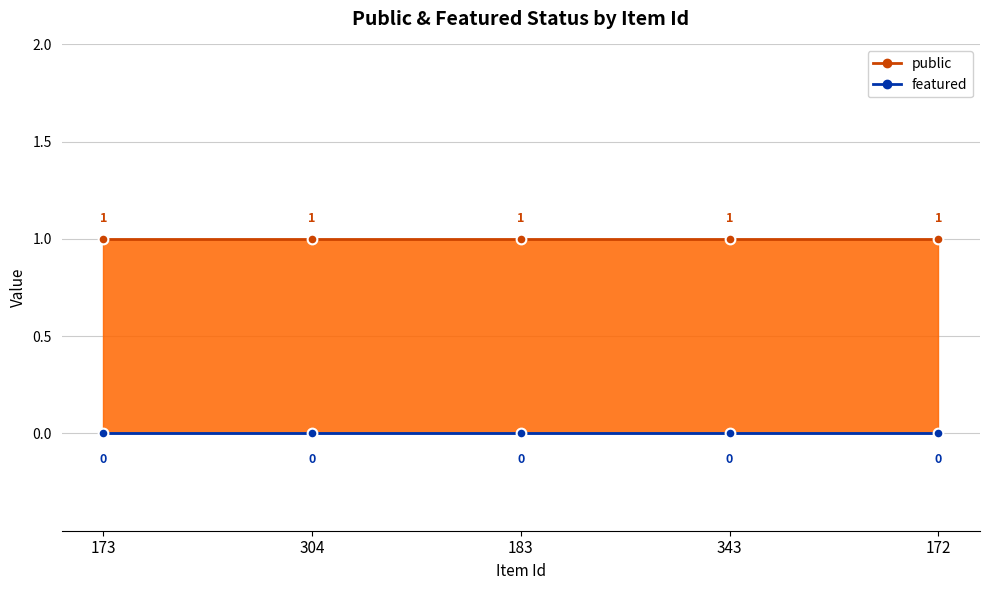

How many data points does each series have?

5